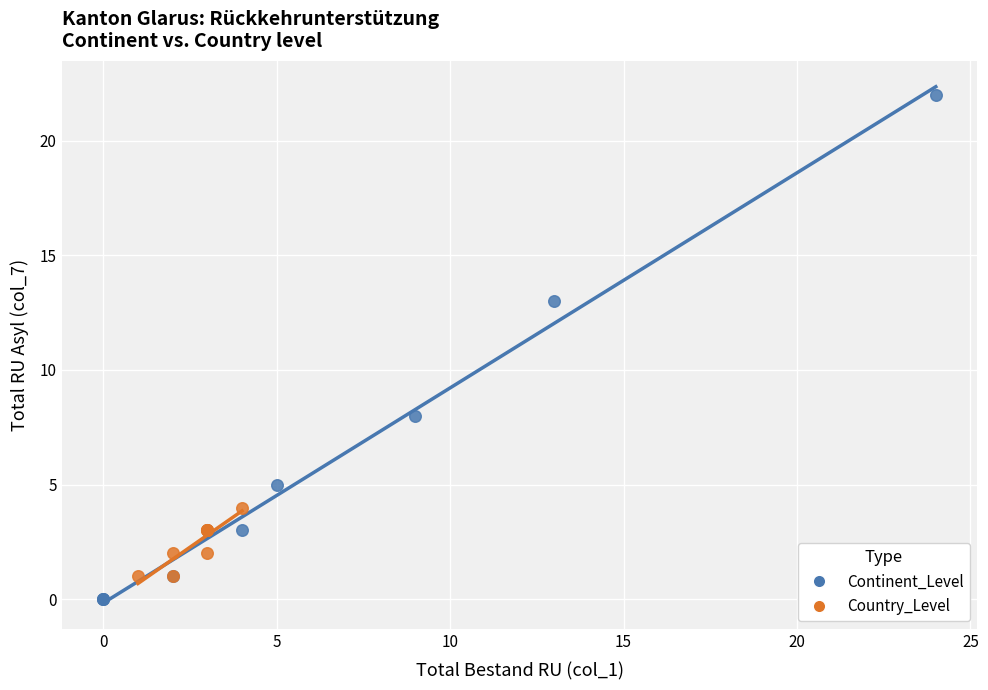

Which series contains the highest Y value?

Continent_Level